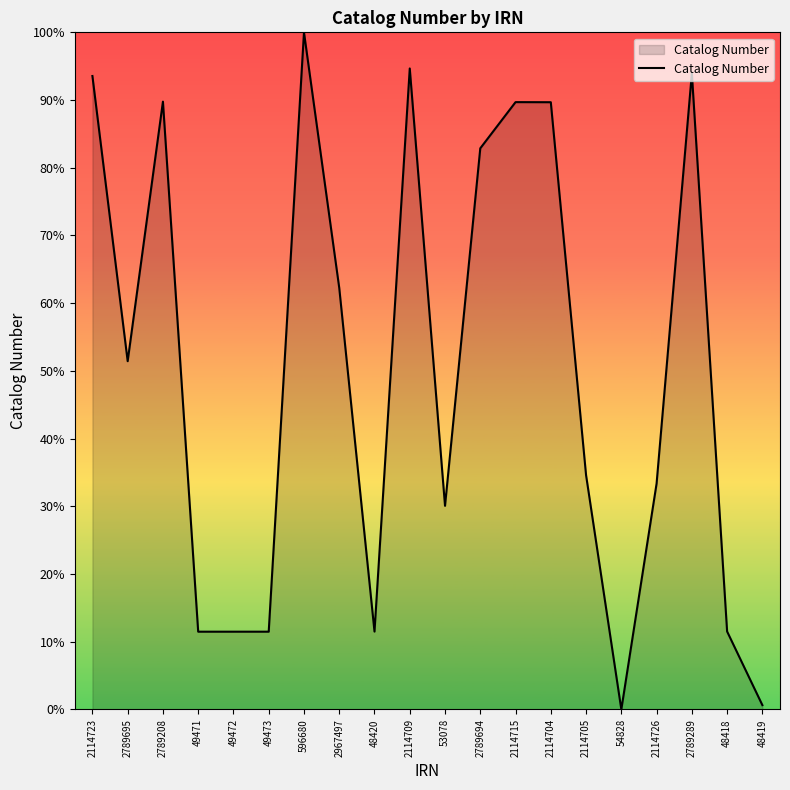

How many values are below 51?

10